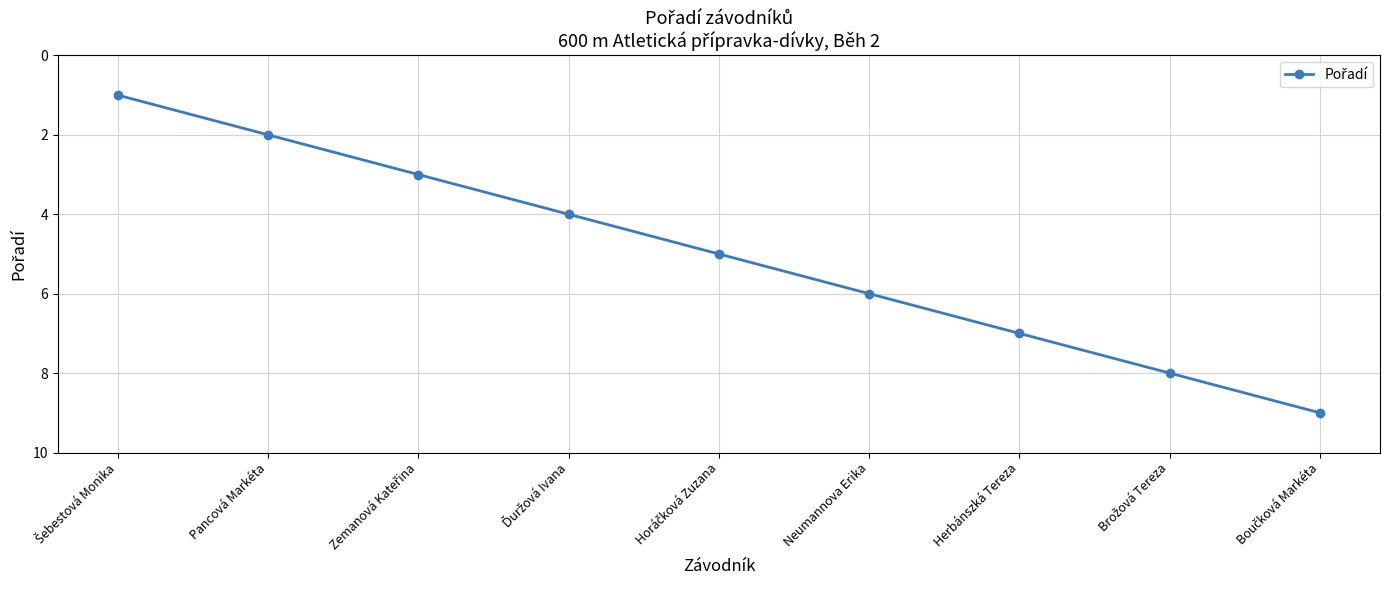

What is the maximum value shown in the chart?

9